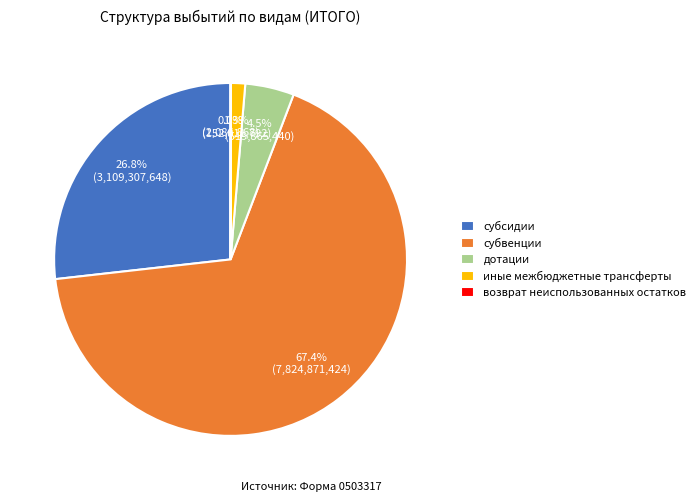

Does any single category account for the majority?

Yes